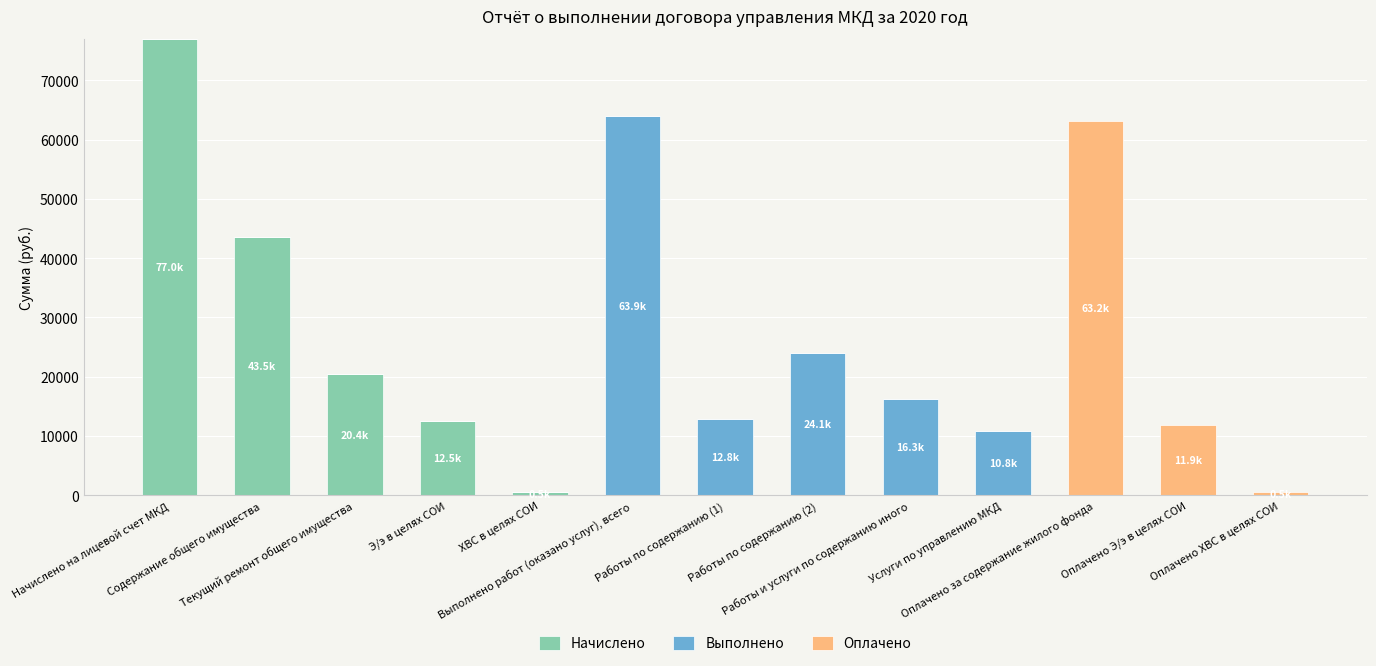

At which category is the sum across all series the highest?

Начислено на лицевой счет МКД